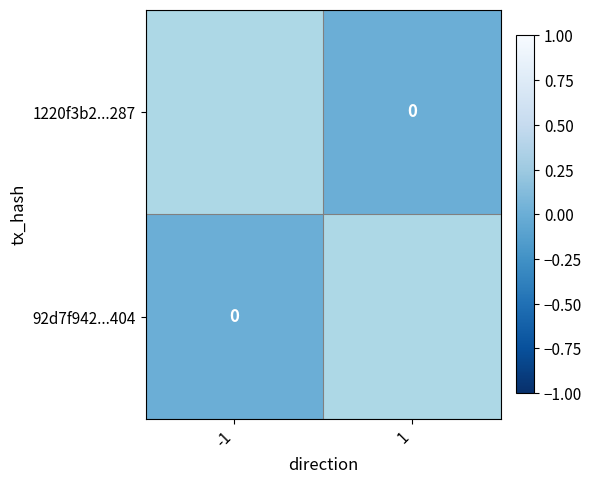

At which label does 92d7f942...404 reach its peak?

-1